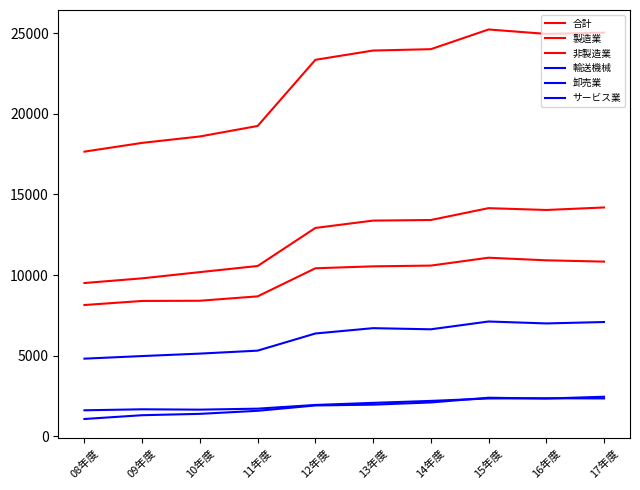

What are all the series names shown in the legend?

合計, 製造業, 非製造業, 輸送機械, 卸売業, サービス業